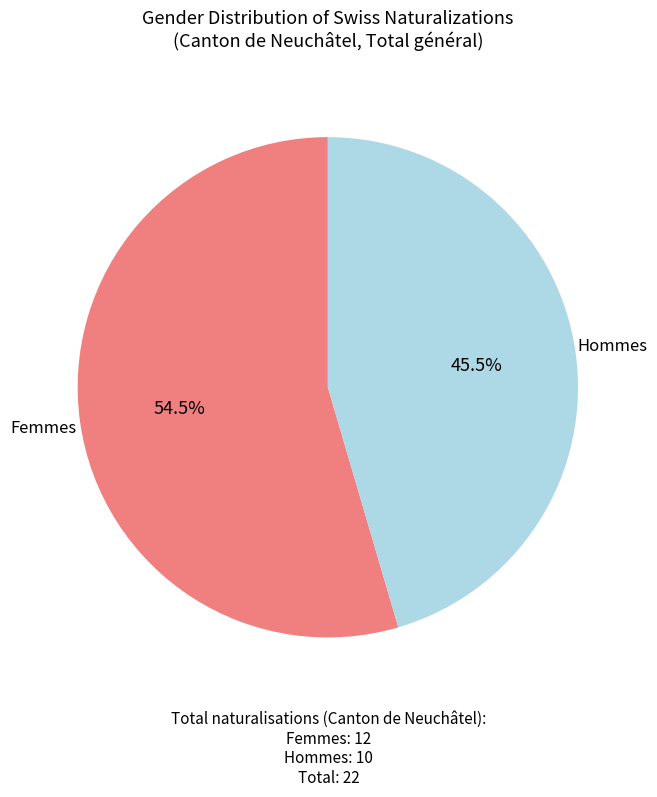

Is there any slice that represents more than half of the pie?

Yes